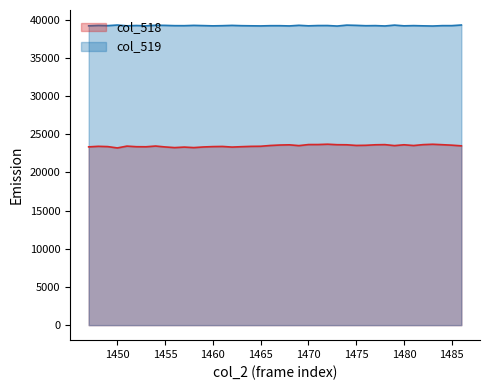

True or false: col_519 has more than 2 points higher than both neighbors.

True